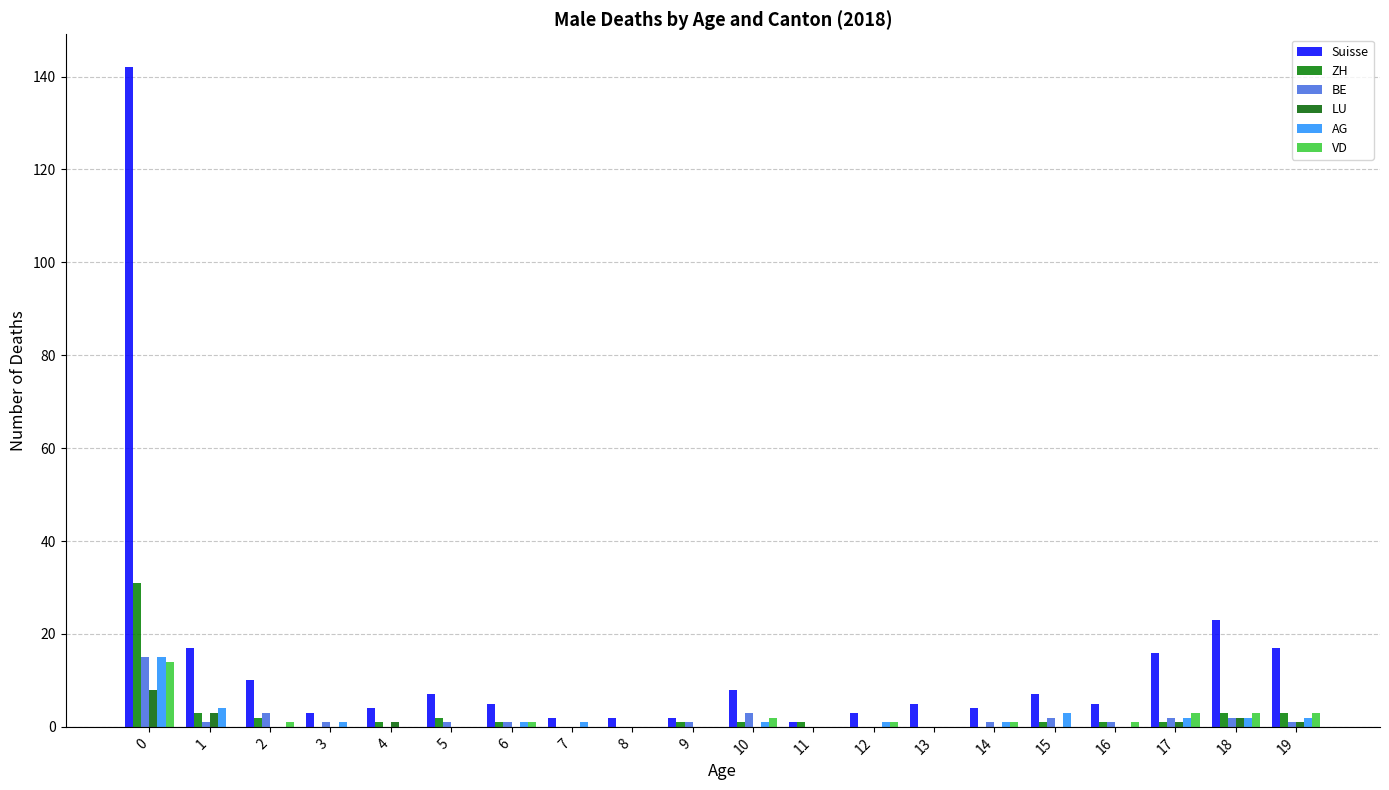

How many groups of bars are there?

20